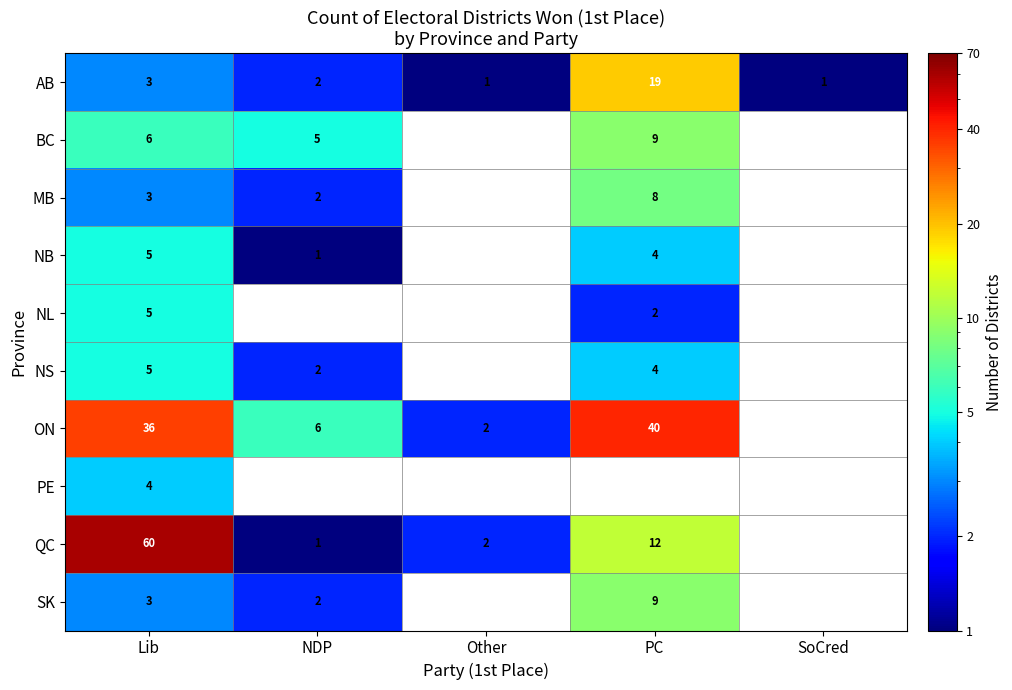

What is the sum of the AB values at Lib and Other?

4